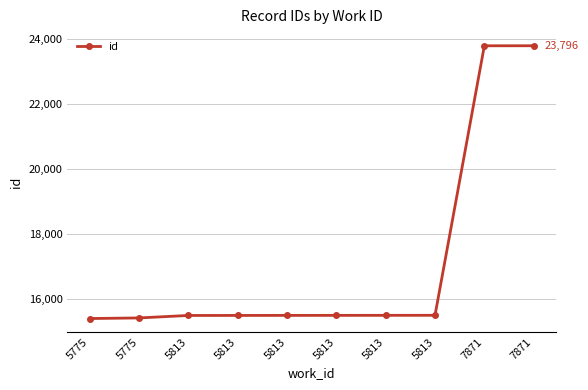

How many series are shown in this chart?

1